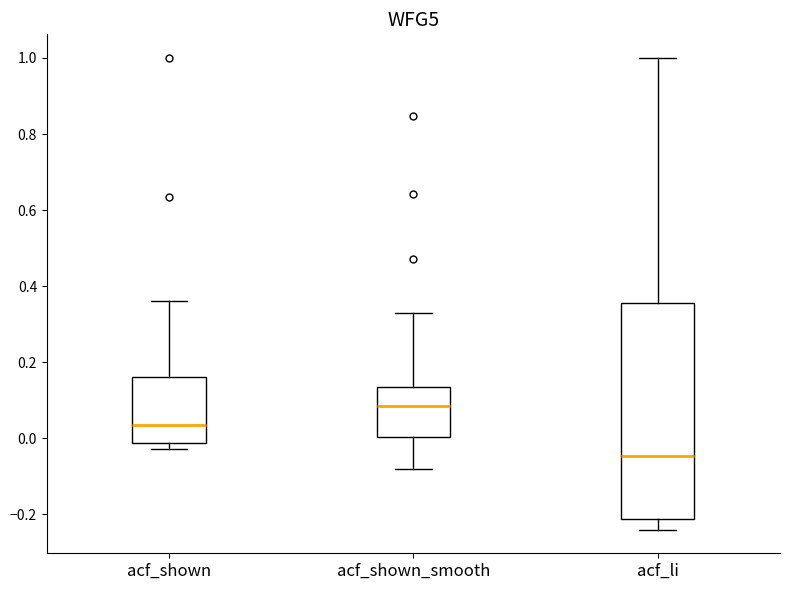

Which box has the highest median line?

acf_shown_smooth